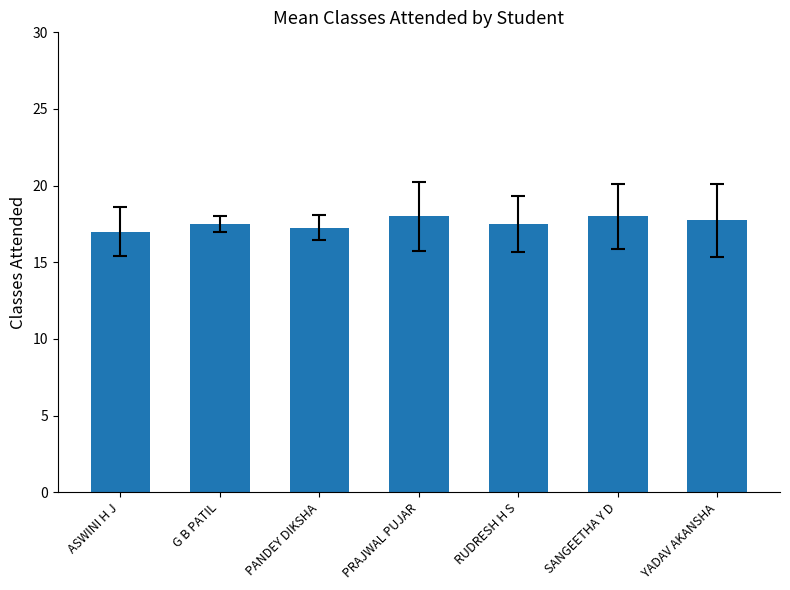

What is the difference between the maximum and minimum values?

1.0